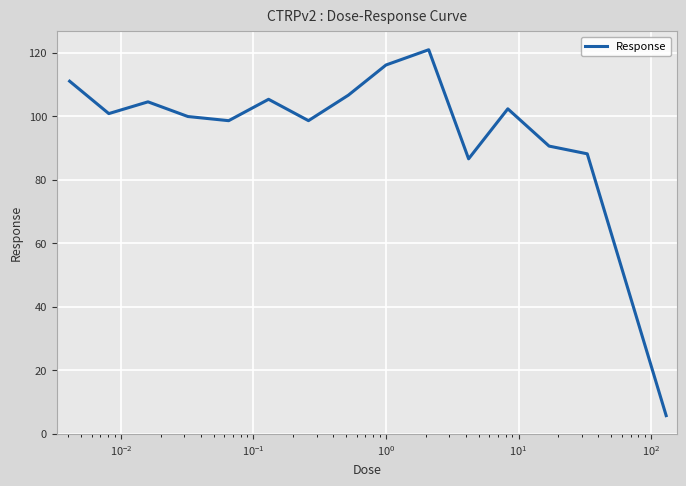

What is the difference between the maximum and minimum values?

115.2